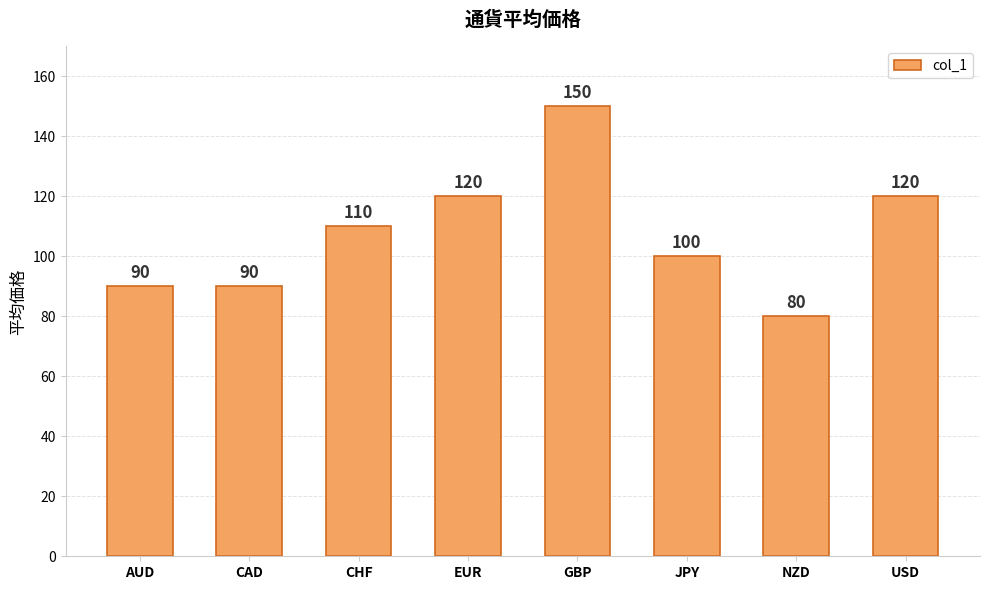

Reading right to left, what are all the values shown in this chart?

120	80	100	150	120	110	90	90